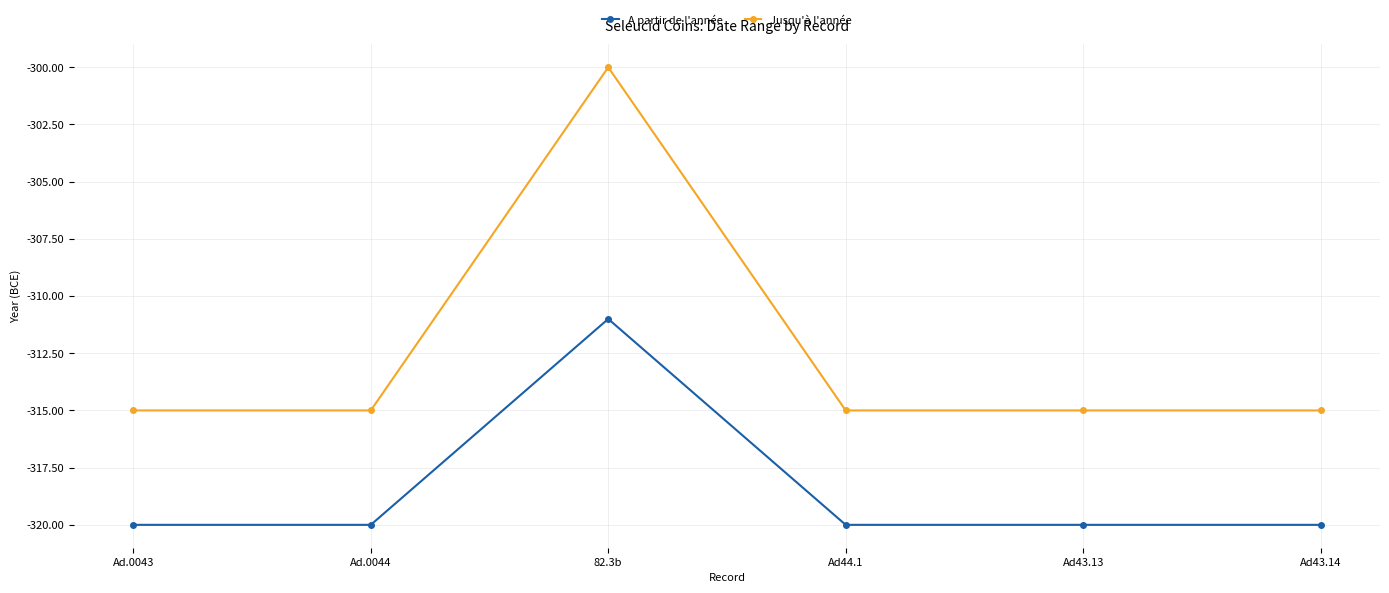

Is the value of Jusqu'à l'année at Ad.0044 greater than the value of A partir de l'année at 82.3b?

No